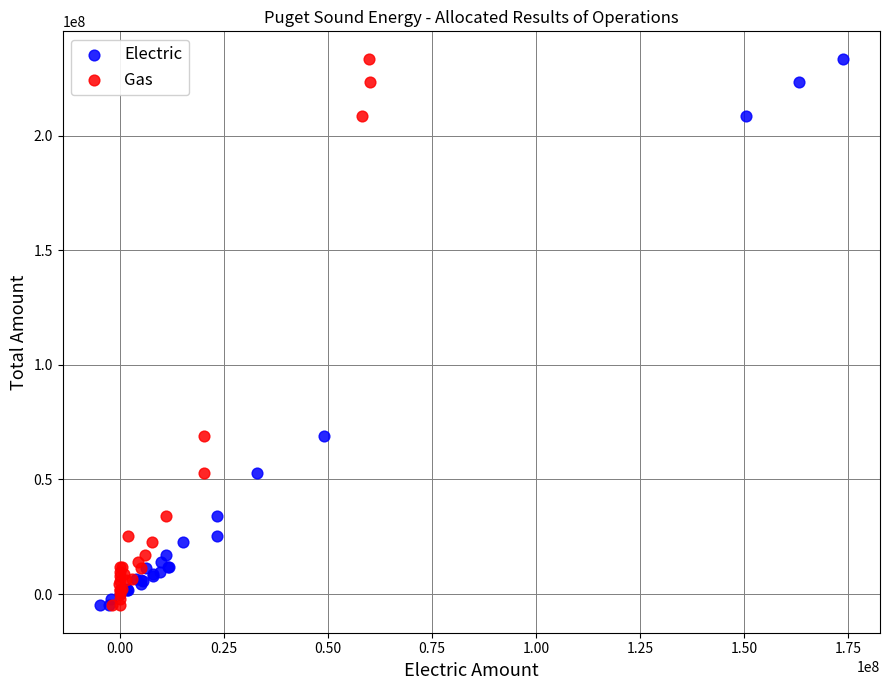

What are all the series names shown in the legend?

Electric, Gas